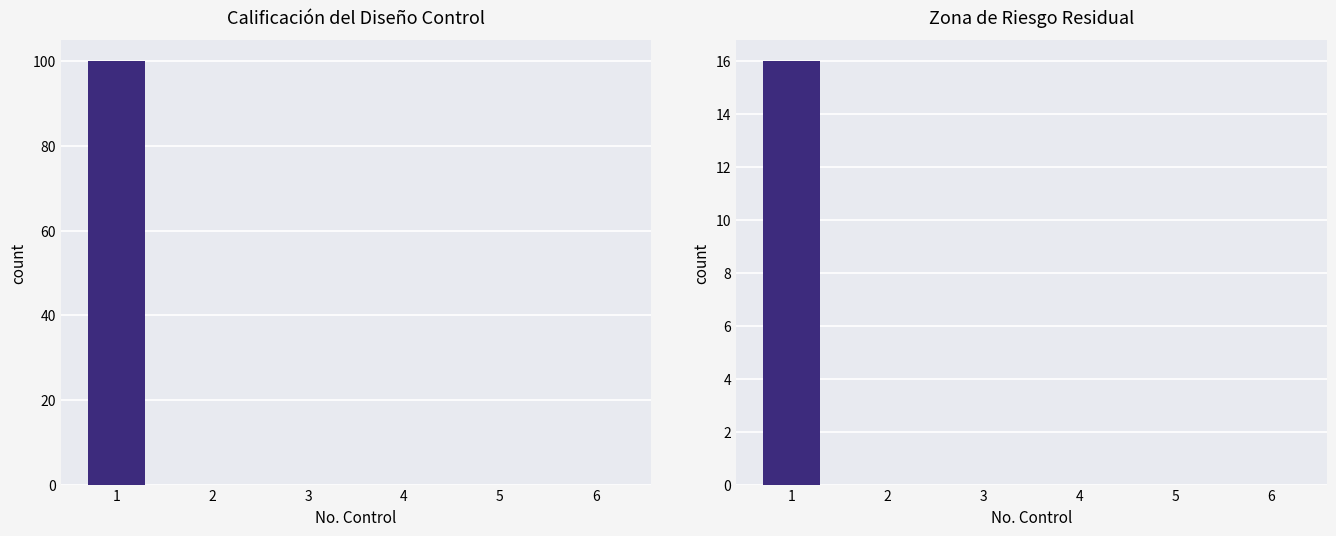

What value does the data have at 1?

16